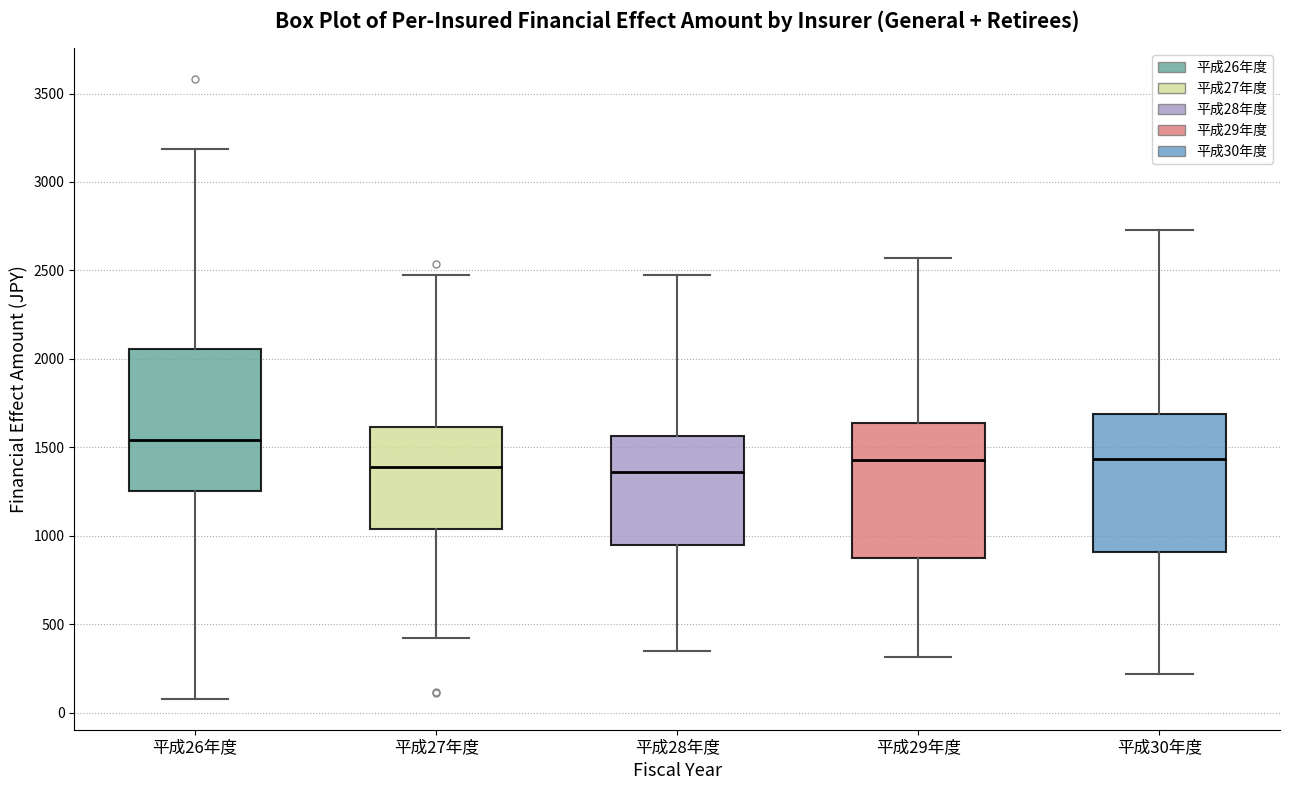

Which box's median line is the highest?

平成26年度